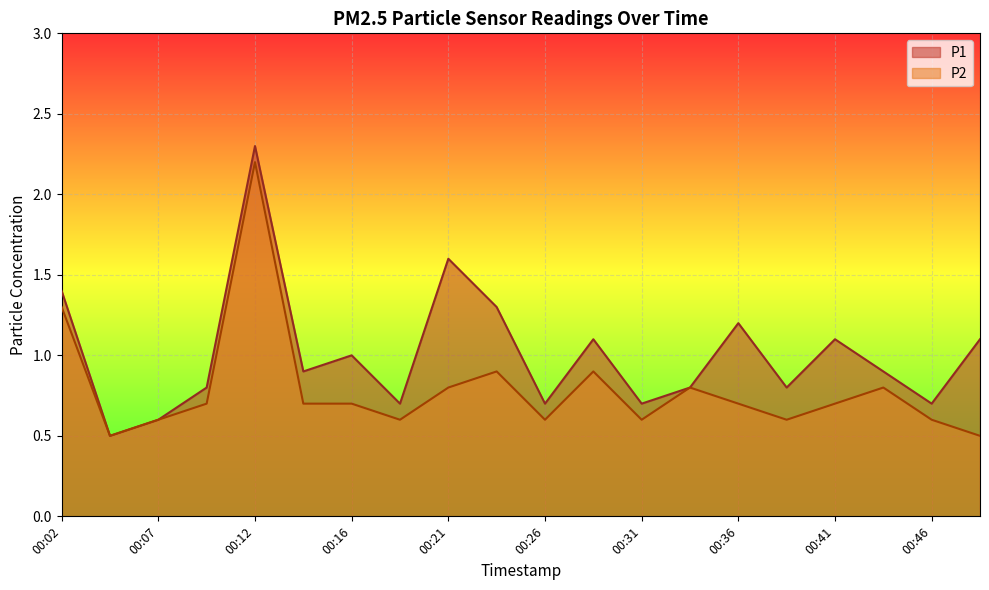

What is the sum of the P2 values at 00:02 and 00:41?

2.0